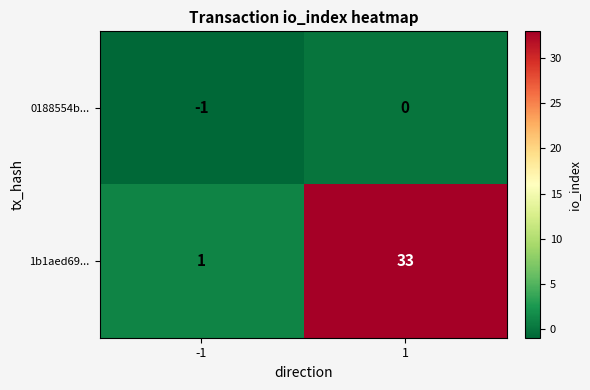

What is the greatest value displayed?

33